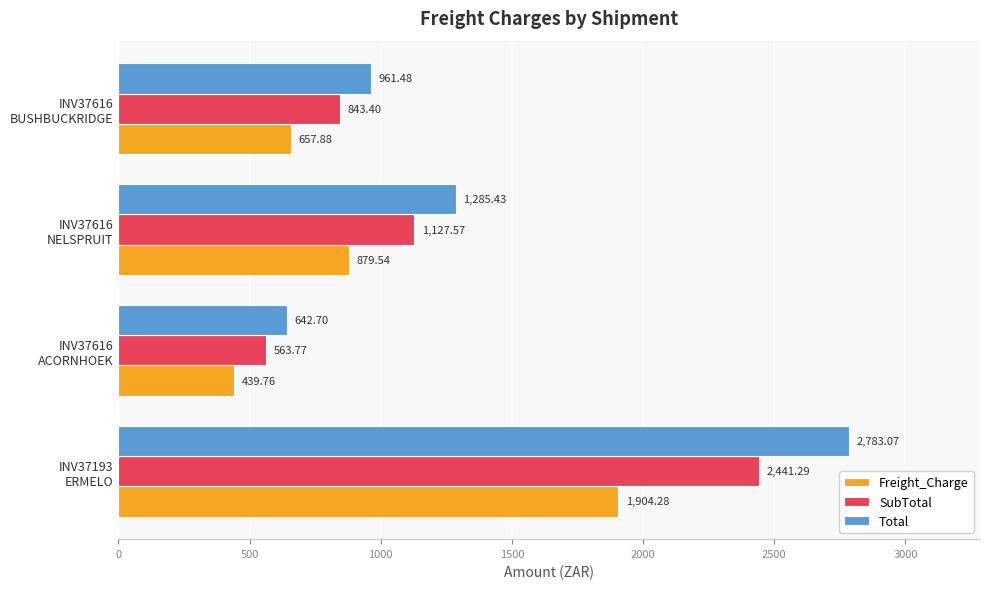

Which series has the largest range (max minus min)?

Total